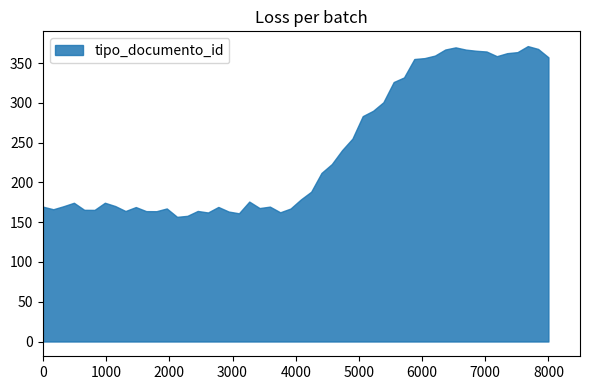

What is the smallest value displayed?

156.7